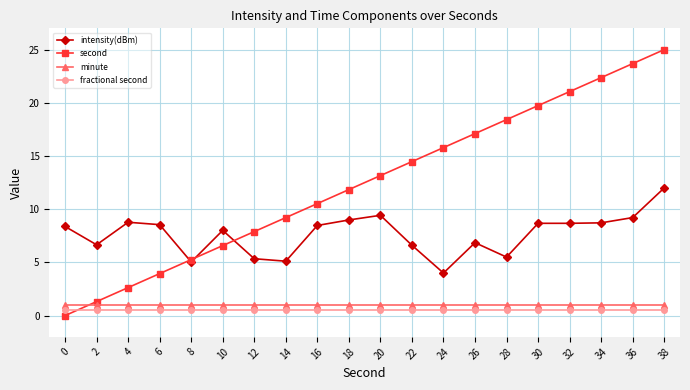

What is the value of the second point at the 7th from the left?

7.9